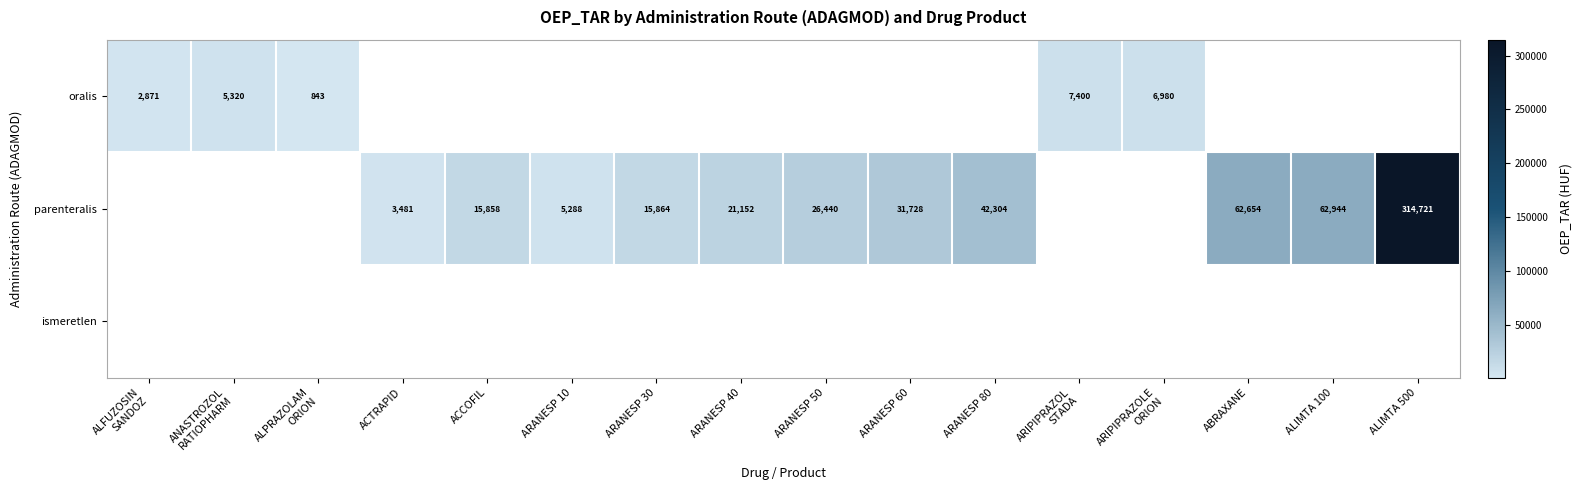

The value of parenteralis at ACTRAPID is 3481. True or false?

True